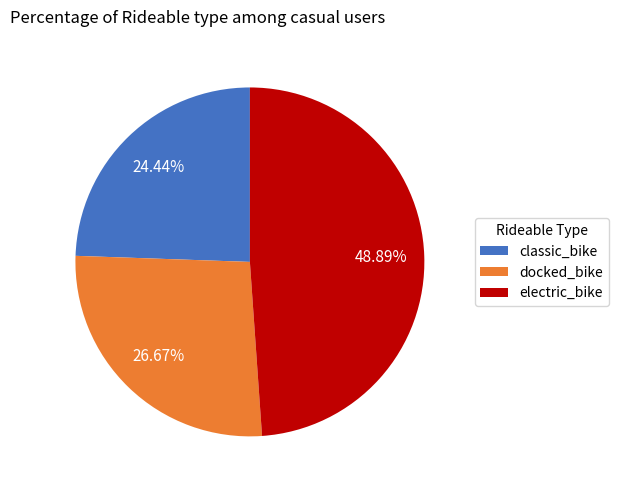

Which slice is the smallest?

classic_bike